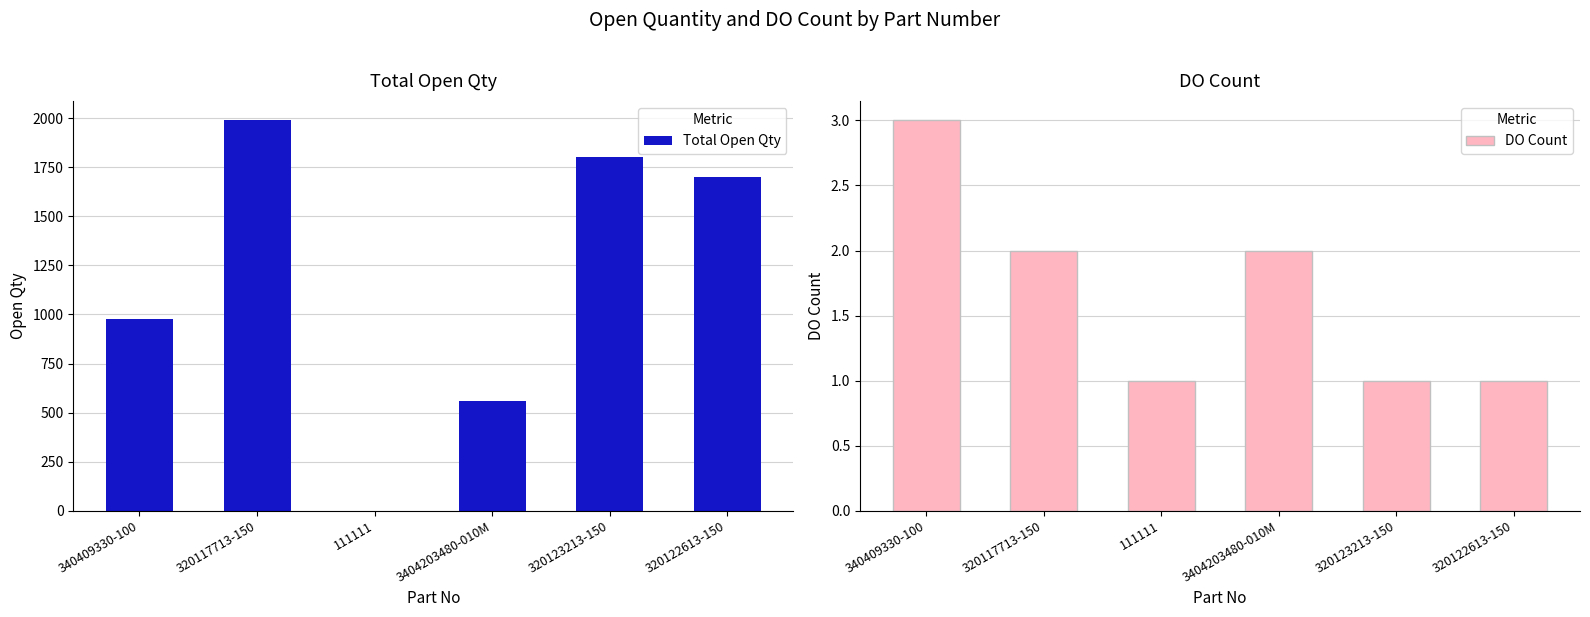

Reading right to left, what are all the values shown in this chart?

Total Open Qty: 320122613-150=1700	320123213-150=1800	3404203480-010M=557	111111=1	320117713-150=1989	340409330-100=976
DO Count: 320122613-150=1	320123213-150=1	3404203480-010M=2	111111=1	320117713-150=2	340409330-100=3